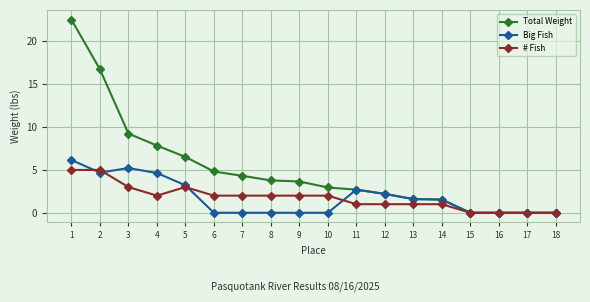

What is the value of the Total Weight point at the 13th from the left?

1.6